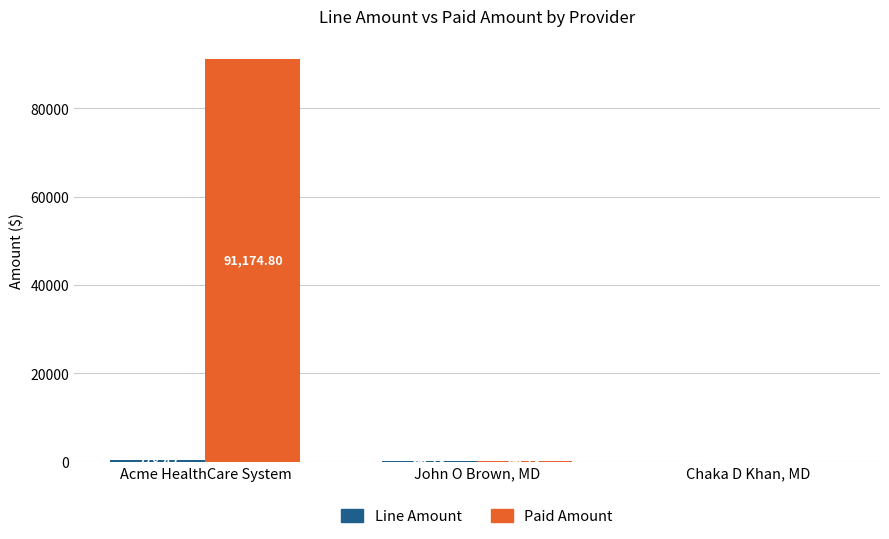

What is the sum of the Paid Amount values at Chaka D Khan, MD and Acme HealthCare System?

91207.5